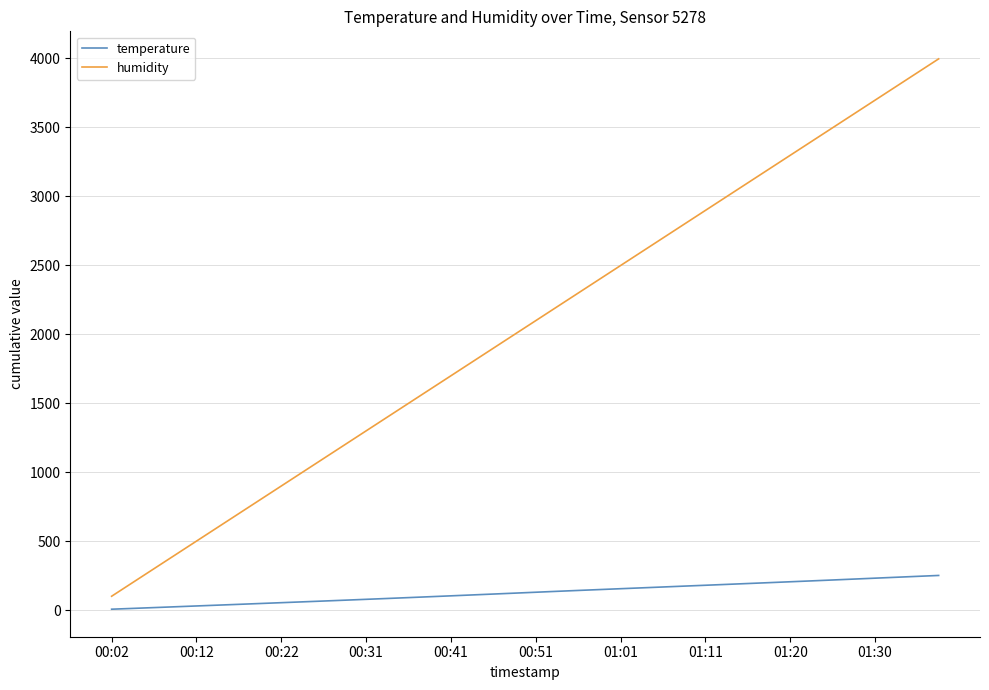

Rank the series by their maximum value, from highest to lowest.

humidity, temperature